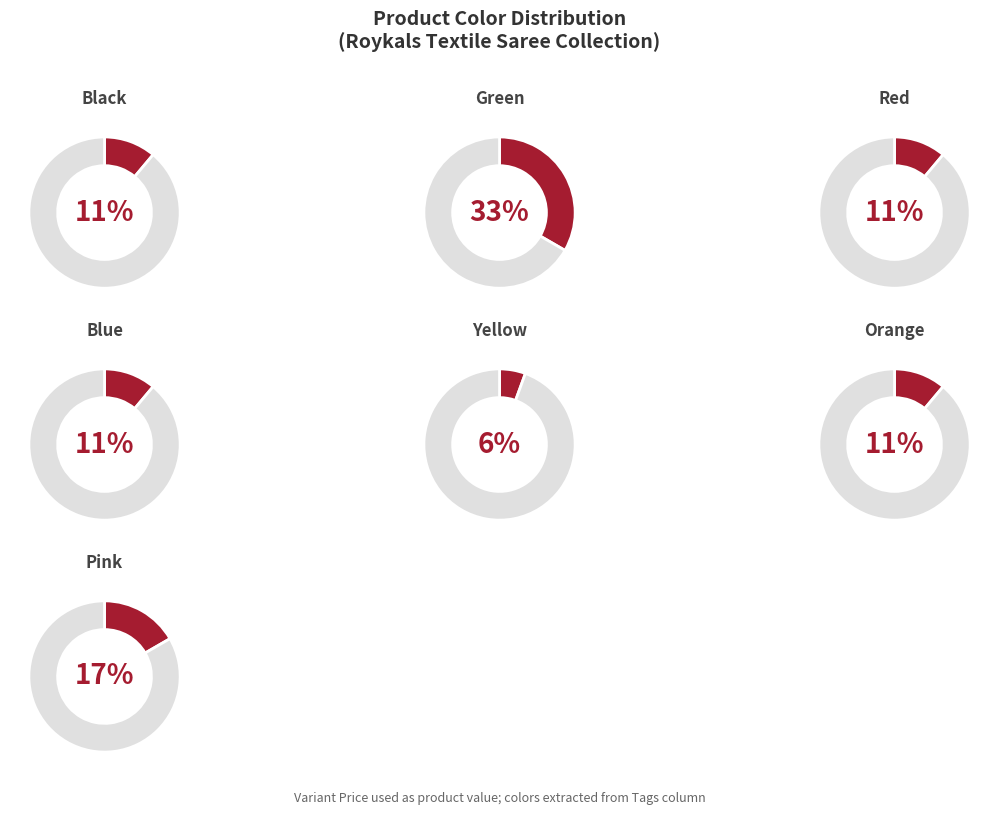

Does any single category account for the majority?

No